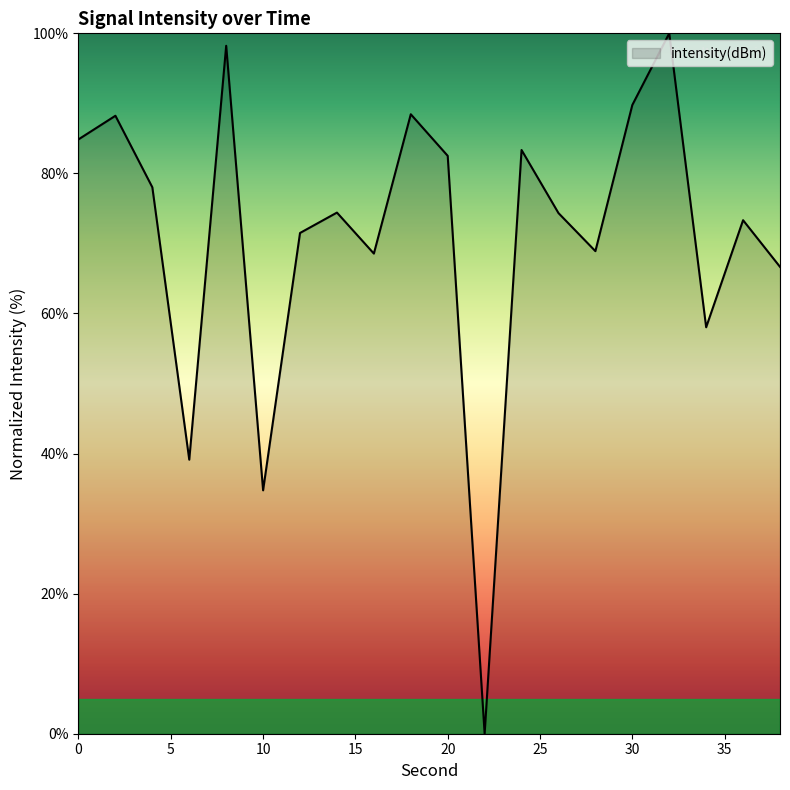

How many values are above zero?

19